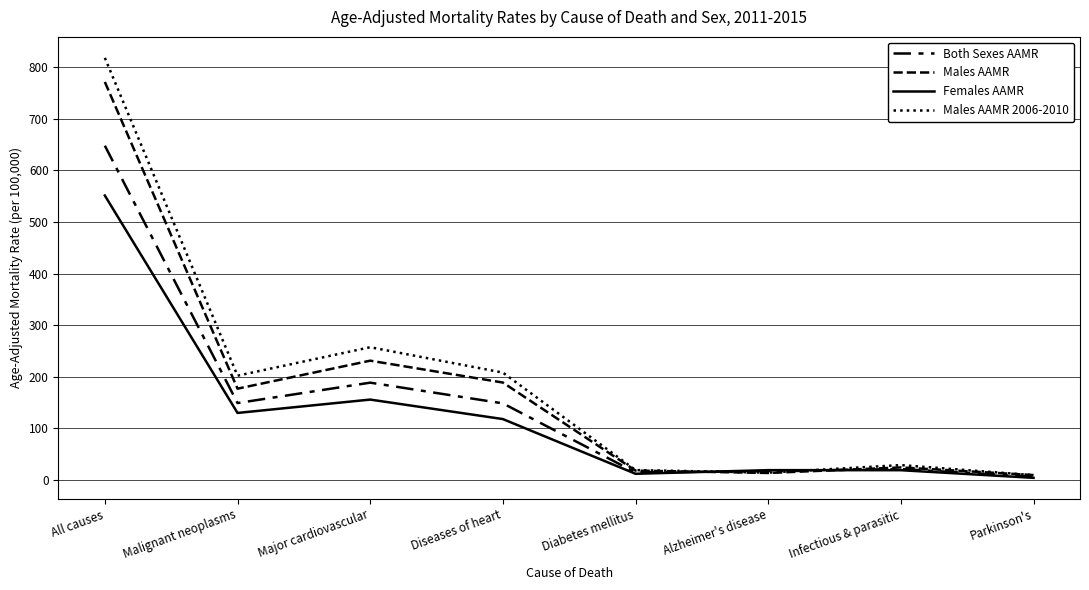

The value of Males AAMR 2006-2010 at Alzheimer's disease is 14.2. True or false?

True